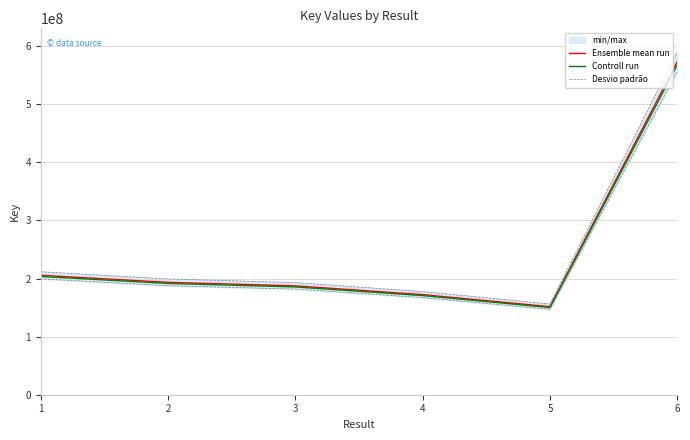

What is the value of the Ensemble mean run point at the 2nd from the left?

193446671.0